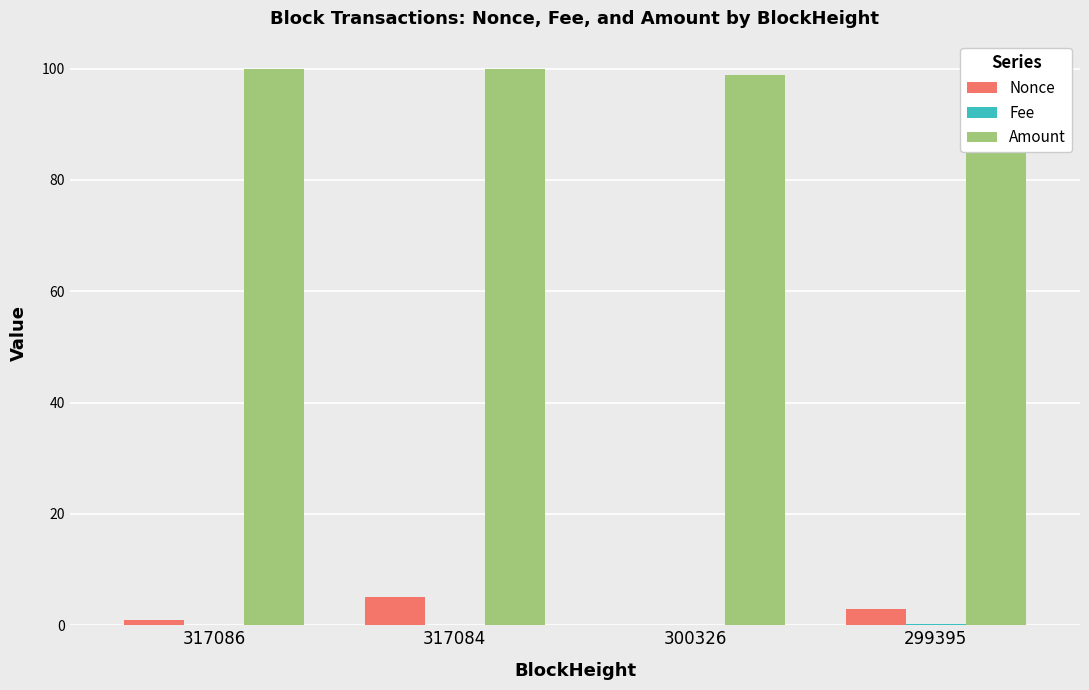

What is the difference between the Amount values at 299395 and 317086?

0.1